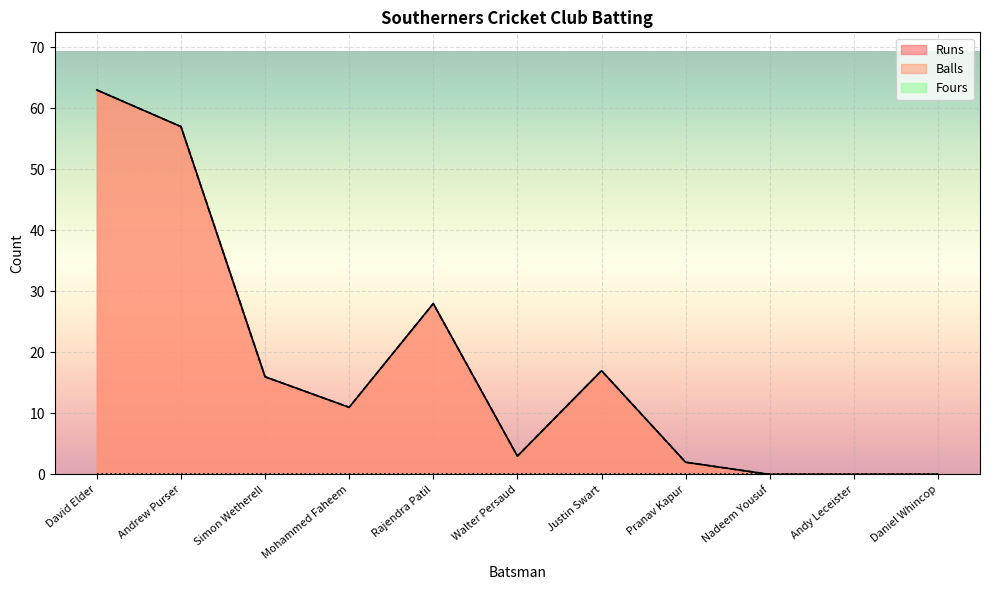

The Runs series shows 0 at Nadeem Yousuf. True or false?

True